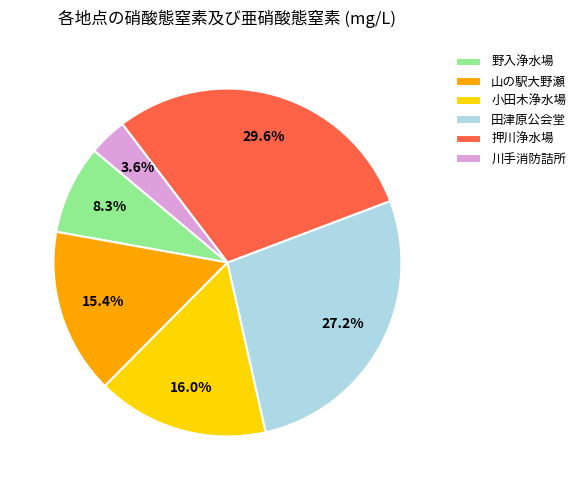

How much of the chart is everything except 押川浄水場?

70.4%